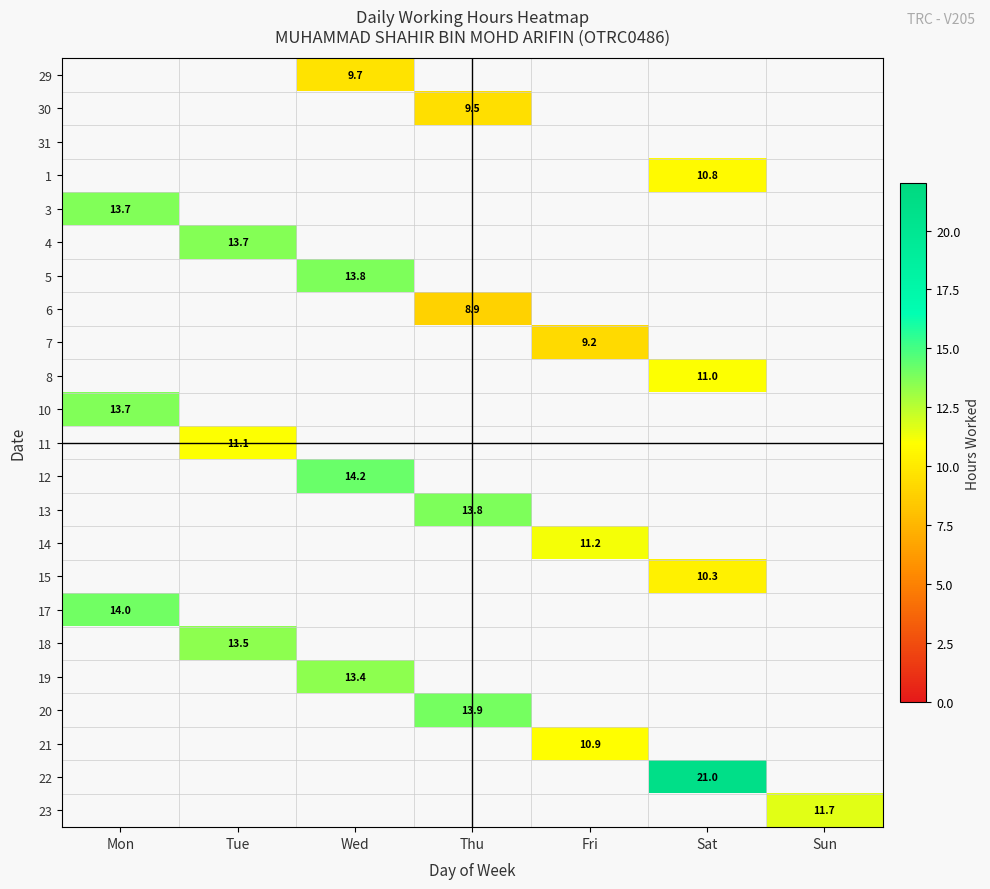

The value of 17 at Mon is 19.5. True or false?

False